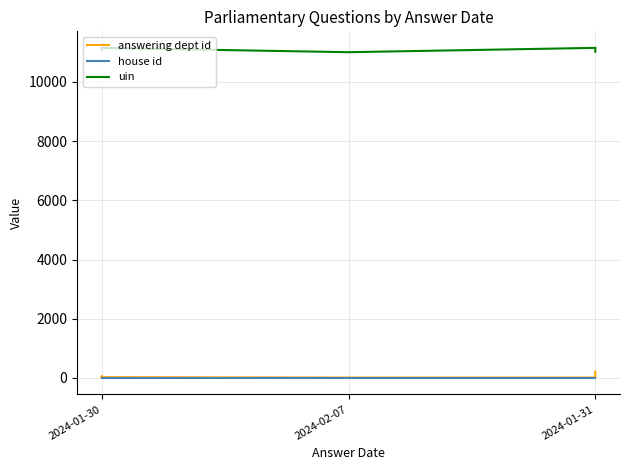

Reading left to right, transcribe all the data shown in this chart.

answering dept id: 1	60	27	27	27	27	13	14	14	208
house id: 1	1	1	1	1	1	1	1	1	1
uin: 11087	11088	11144	11145	11147	11146	11002	11148	11149	11017